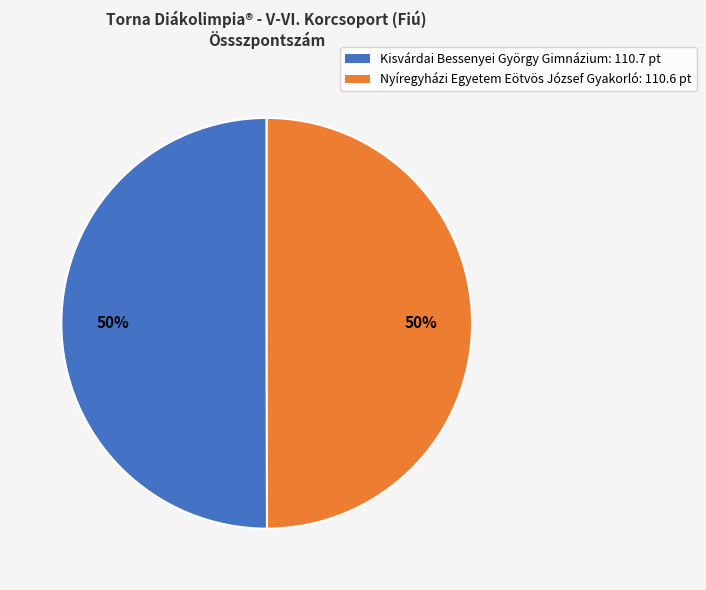

To the nearest percent, what percentage of the pie is Kisvárdai Bessenyei György Gimnázium?

50%